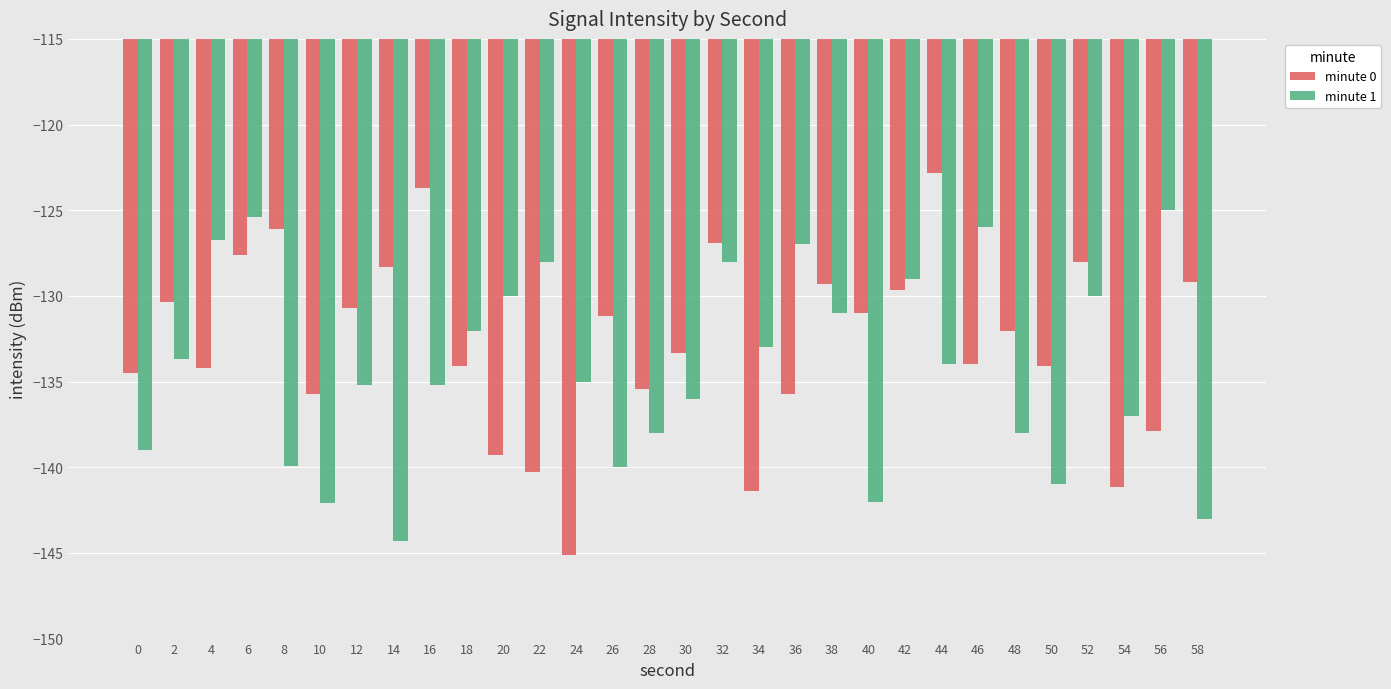

Which category has the lowest value in the minute 1 series?

14